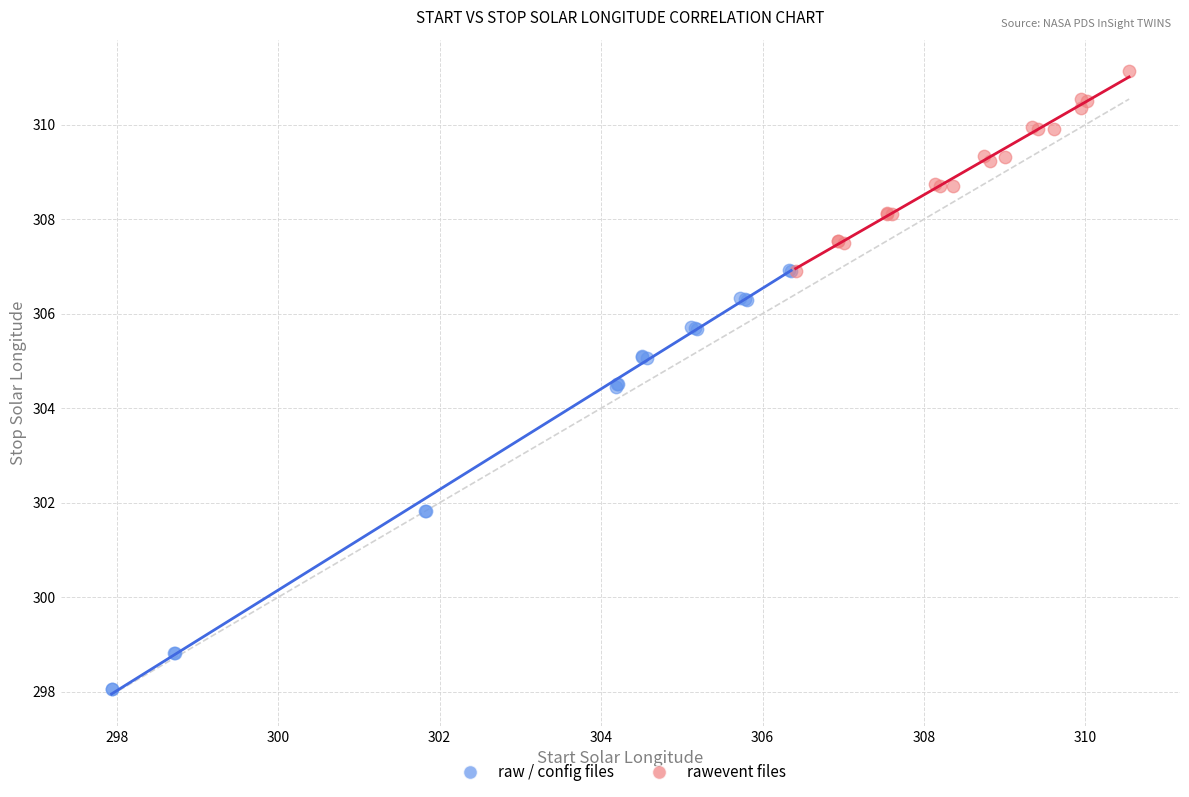

Which series contains the lowest Y value?

raw / config files